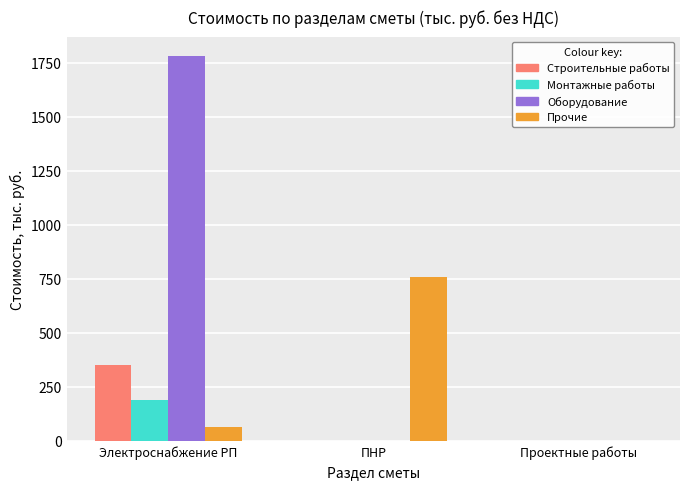

Where is Прочие nearest to the value 379?

Электроснабжение РП